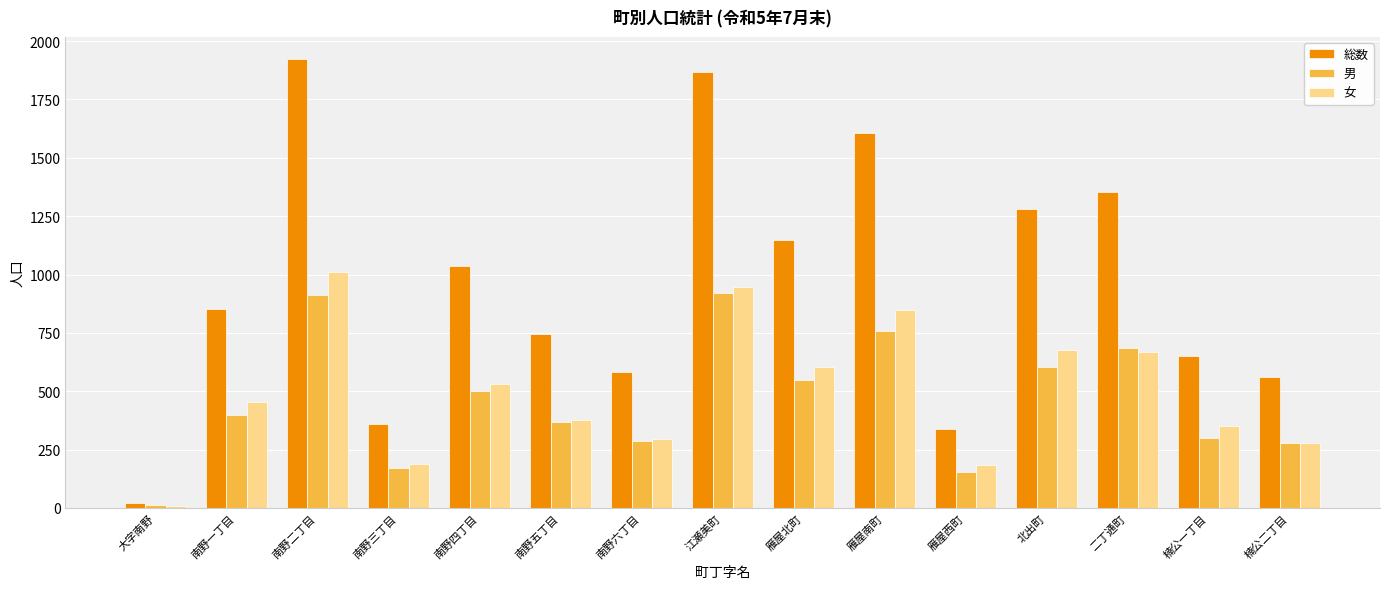

What is the sum of the 総数 values at 大字南野 and 南野一丁目?

873